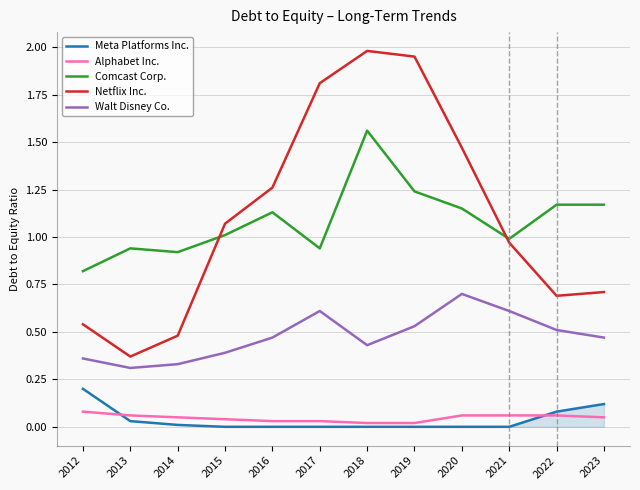

At which category does Comcast Corp. reach its first local valley?

2014